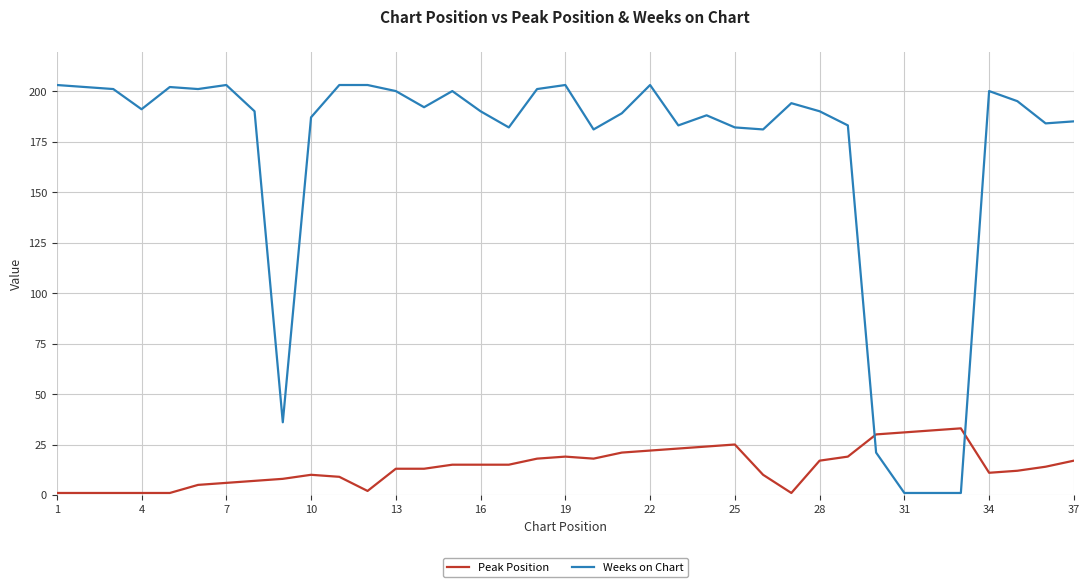

Rank the series by their maximum value, from lowest to highest.

Peak Position, Weeks on Chart